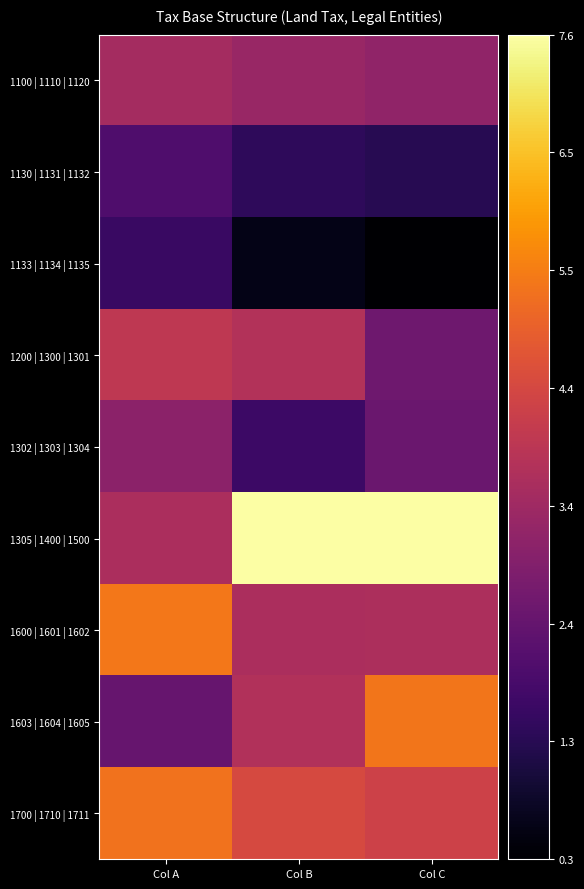

Reading left to right, list all the values displayed in this chart.

1100 | 1110 | 1120: Col A=3.5	Col B=3.3	Col C=3.1
1130 | 1131 | 1132: Col A=2.0	Col B=1.5	Col C=1.3
1133 | 1134 | 1135: Col A=1.6	Col B=0.6	Col C=0.3
1200 | 1300 | 1301: Col A=4.0	Col B=3.8	Col C=2.5
1302 | 1303 | 1304: Col A=3.1	Col B=1.7	Col C=2.5
1305 | 1400 | 1500: Col A=3.6	Col B=7.6	Col C=7.5
1600 | 1601 | 1602: Col A=5.4	Col B=3.6	Col C=3.7
1603 | 1604 | 1605: Col A=2.4	Col B=3.7	Col C=5.3
1700 | 1710 | 1711: Col A=5.3	Col B=4.5	Col C=4.3